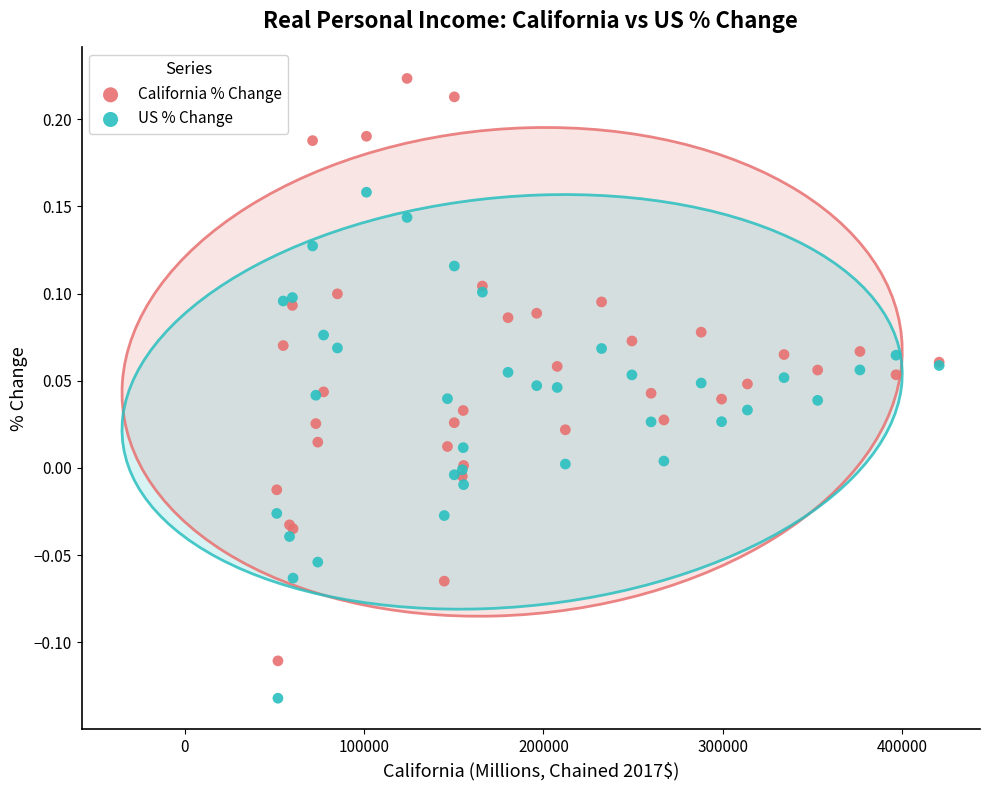

Which series contains the highest Y value?

California % Change